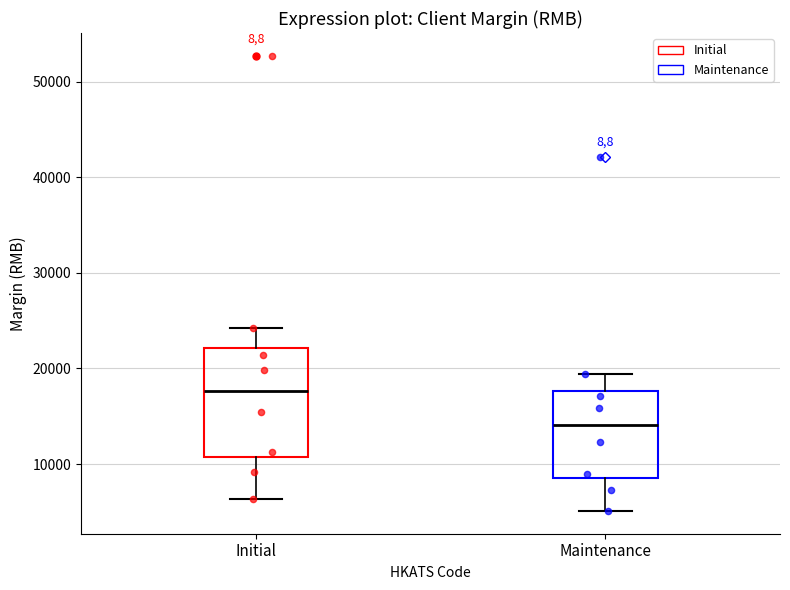

Comparing the boxes themselves (not the whiskers), which one is the tallest?

Initial